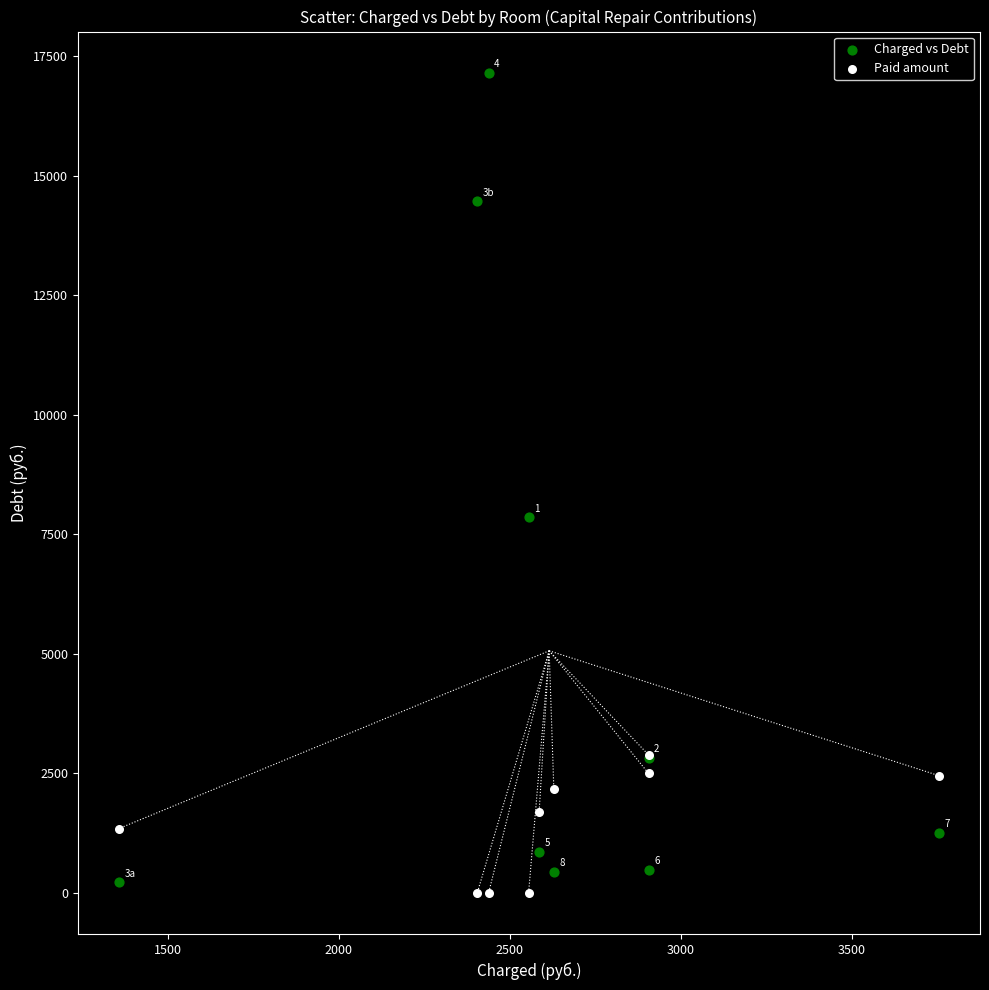

In the Charged vs Debt series, what Y value is closest to 8689?

7857.0